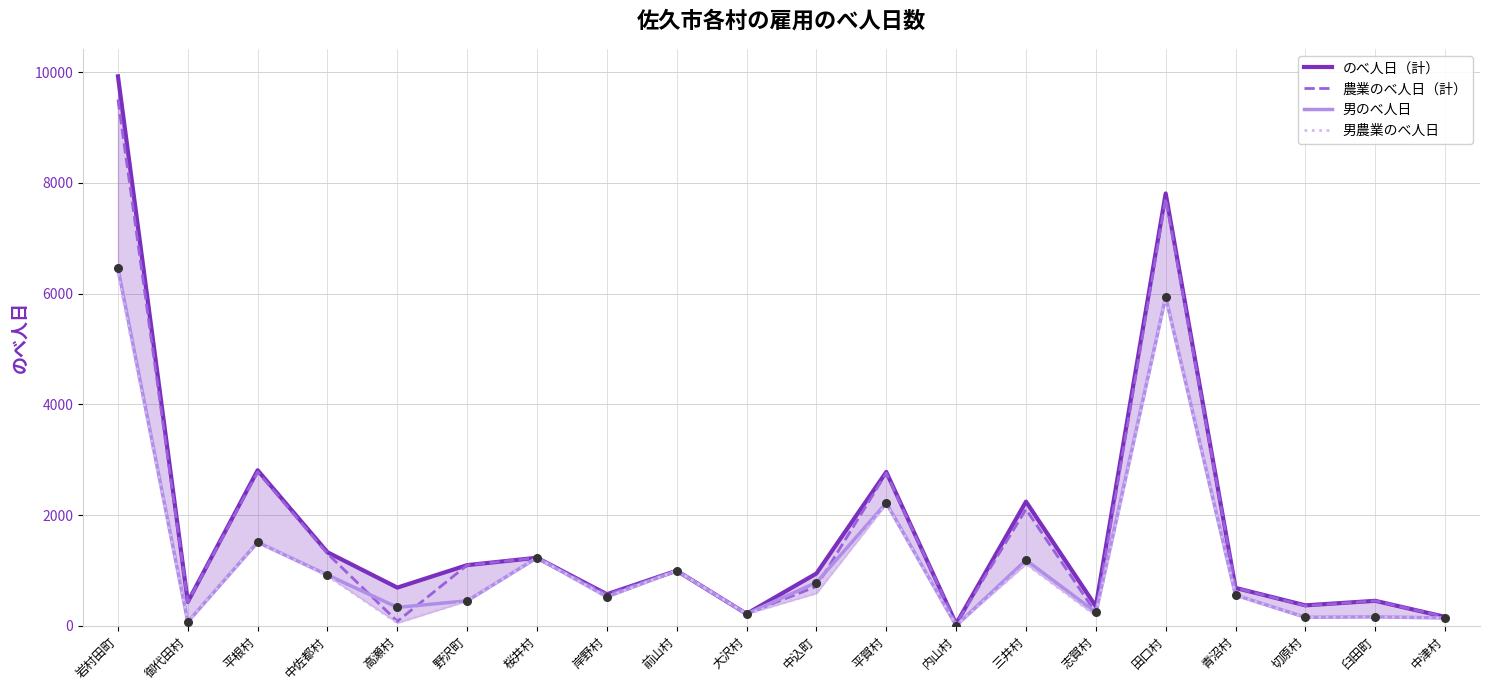

Is the value of 男のべ人日 at 中込町 greater than the value of のべ人日（計） at 切原村?

Yes